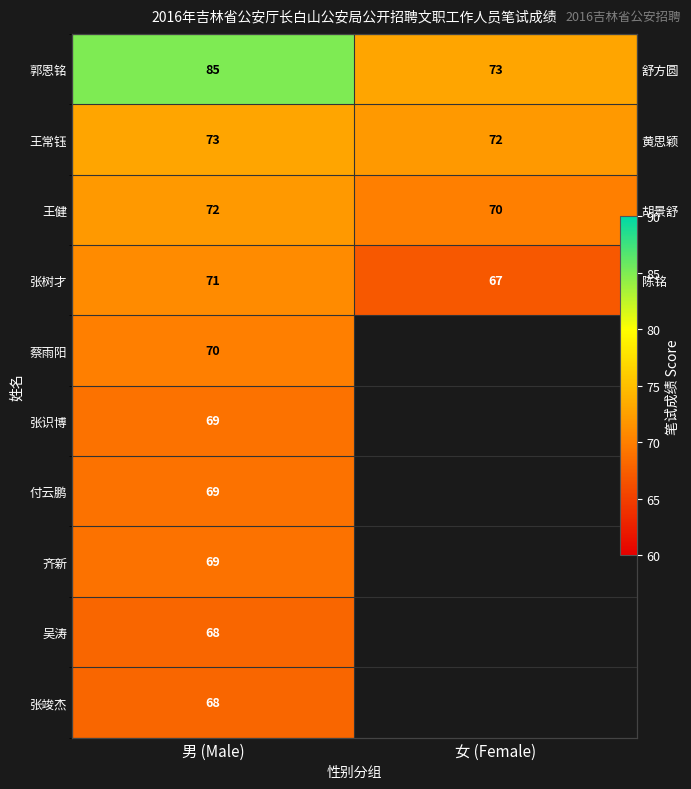

What is the sum of the 王常钰 values at 男 (Male) and 女 (Female)?

145.0